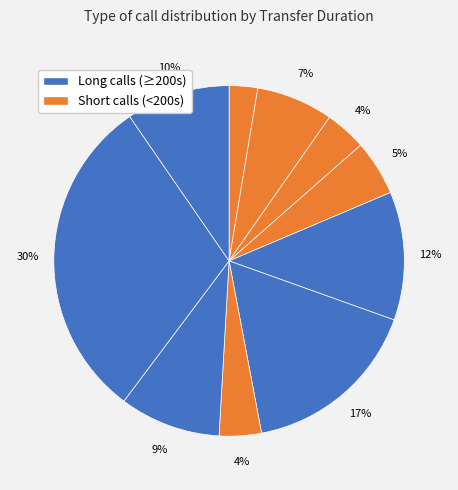

To the nearest percent, what is the average slice percentage?

10%